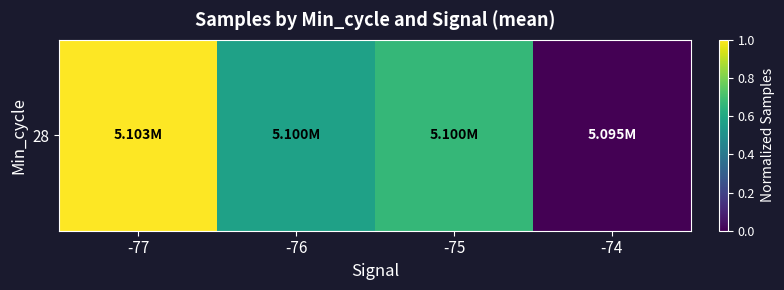

Count the values in the range 0 to 1.

4